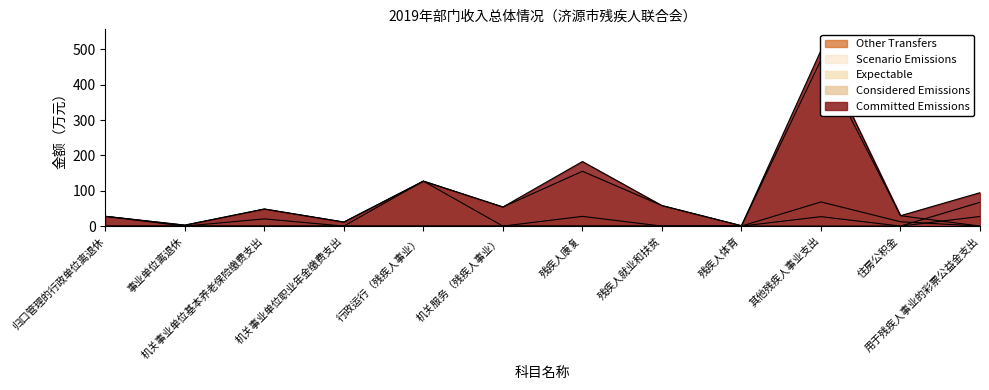

At which label is 总计 closest to 248?

残疾人康复